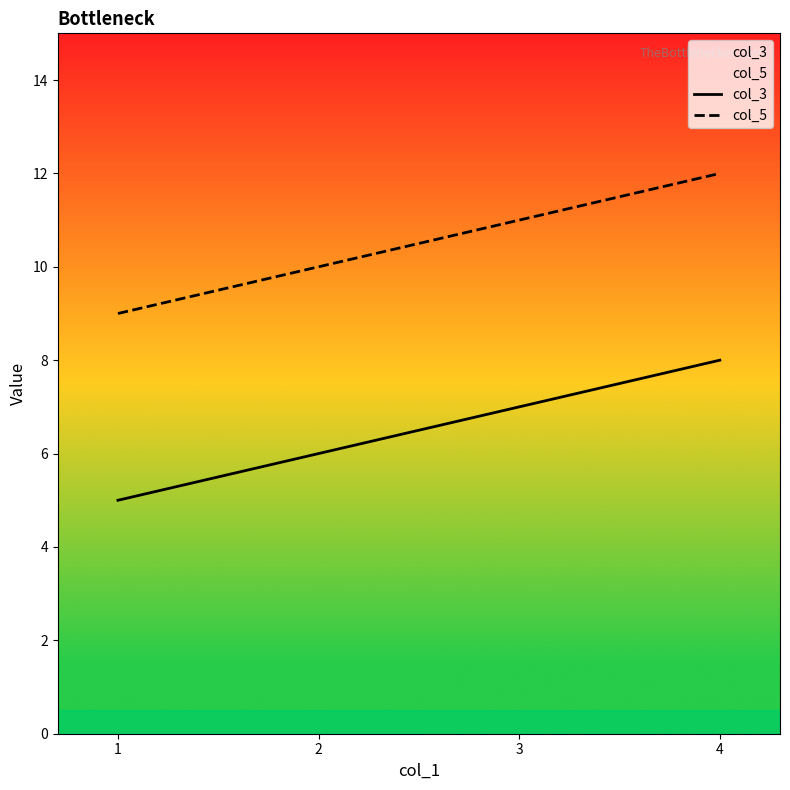

Which series has the largest total across all categories?

col_5